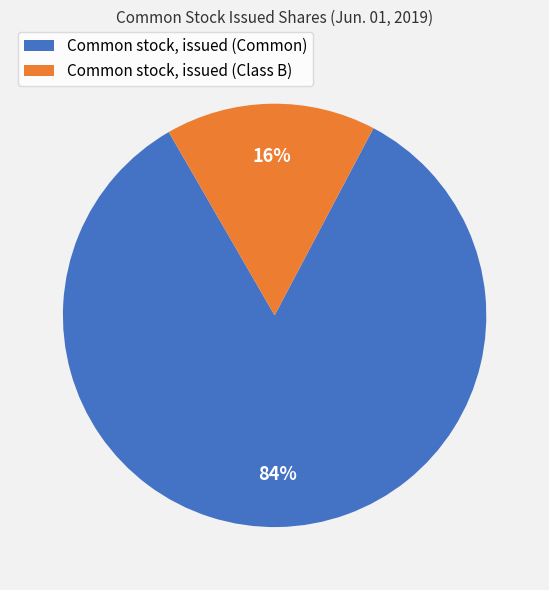

Which has a higher value, Common stock, issued (Common) or Common stock, issued (Class B)?

Common stock, issued (Common)